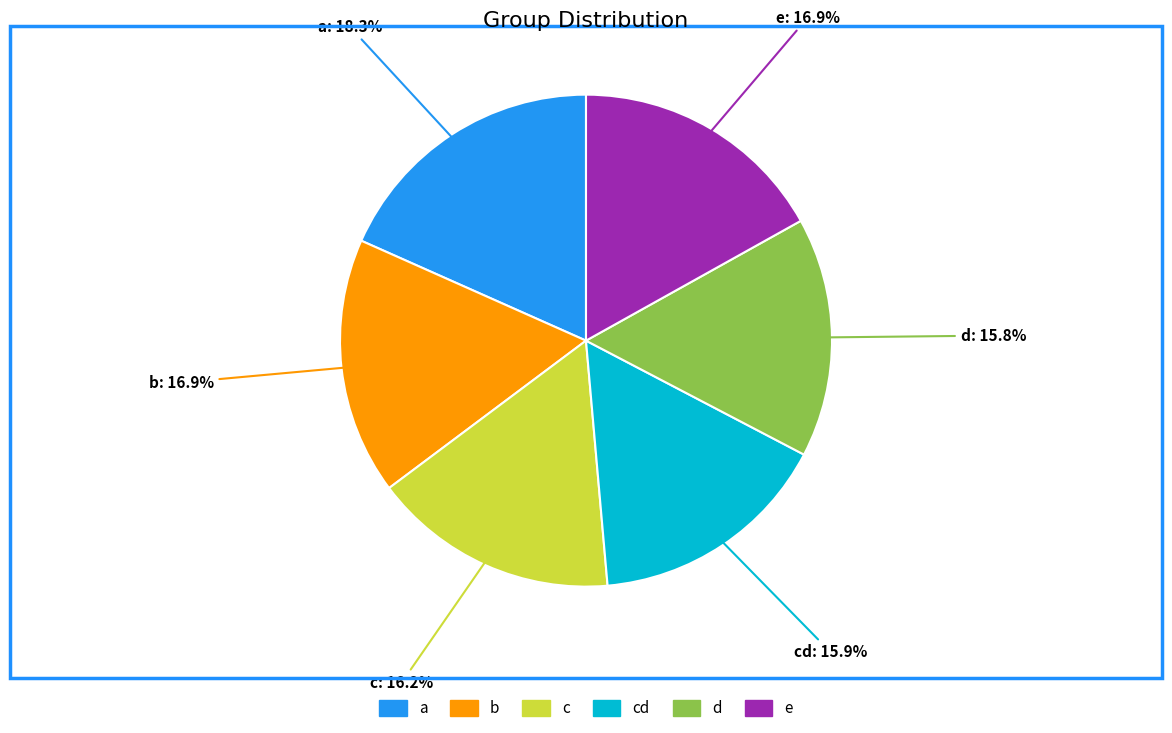

Which category has the biggest portion of the pie?

a